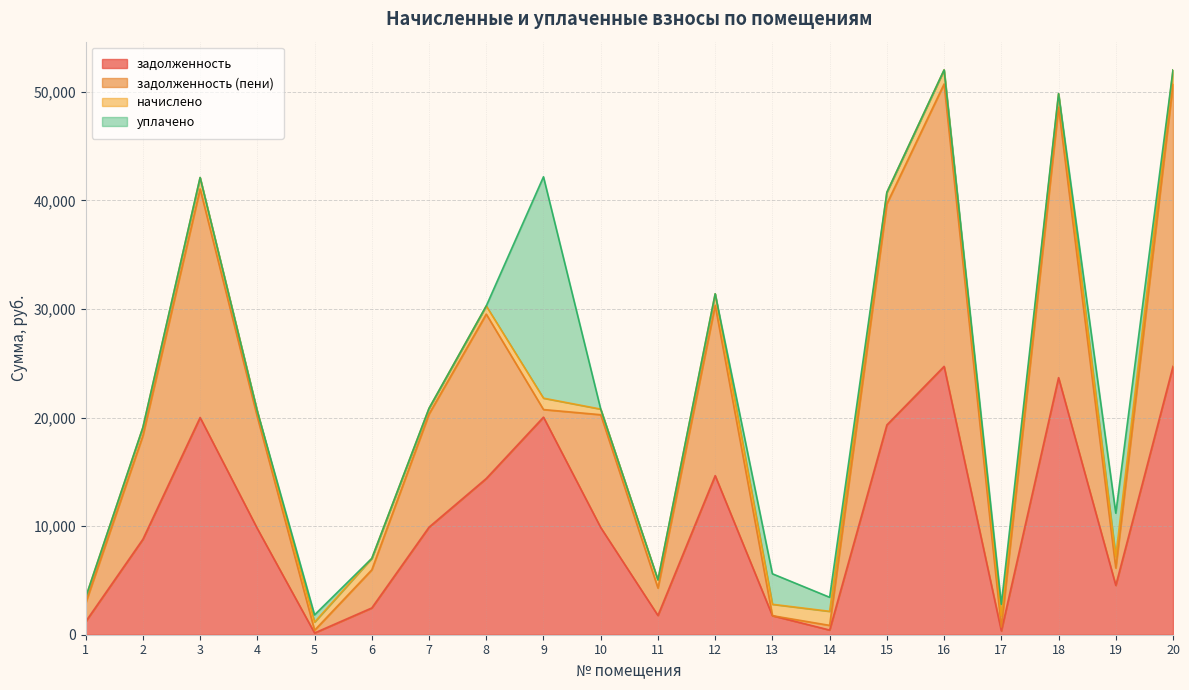

The value of задолженность at 15 is 19325.2. True or false?

True